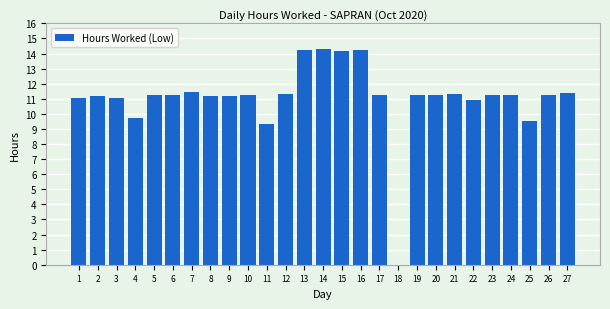

True or false: the data shows 3.6 at 12.

False